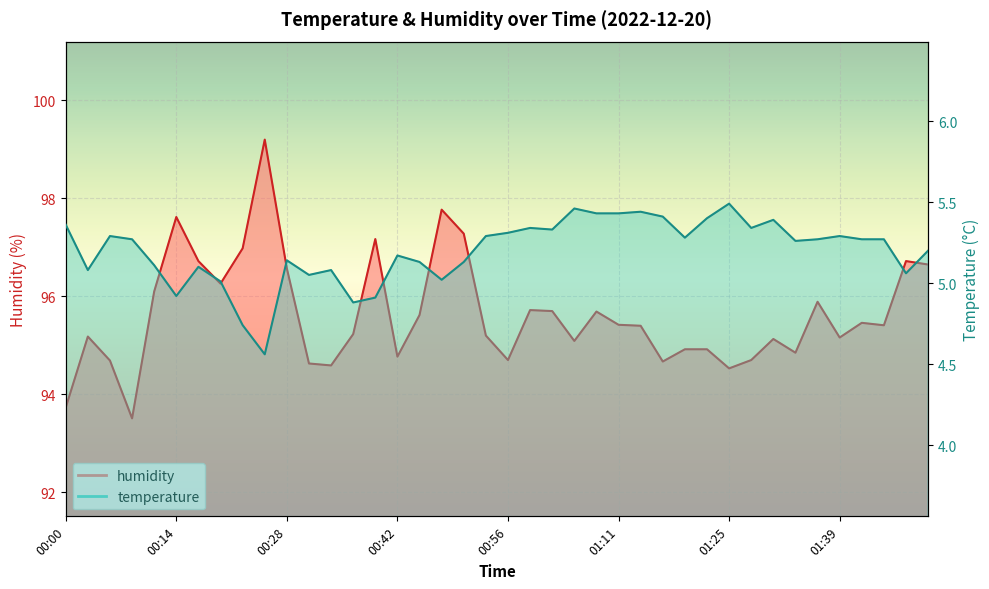

The value of humidity at 00:40 is 46.6. True or false?

False